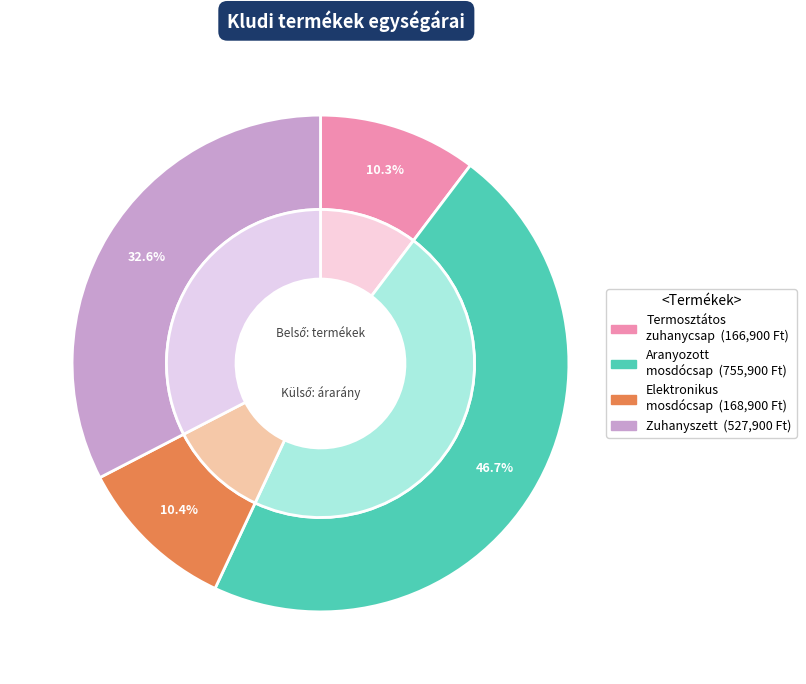

How many segments does this pie chart have?

4